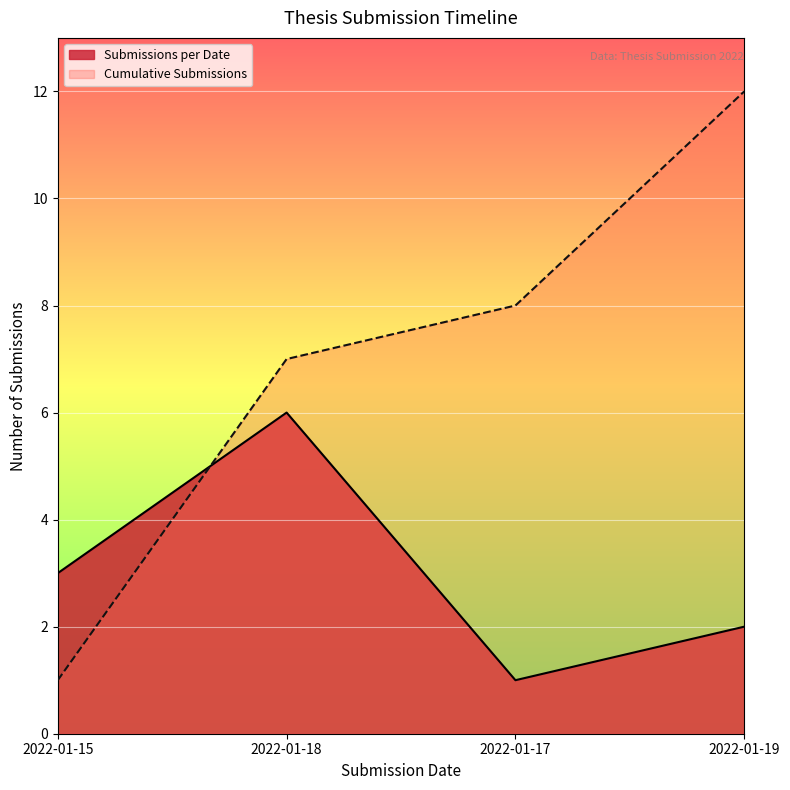

Between 2022-01-18 and 2022-01-19, which is larger?

2022-01-18